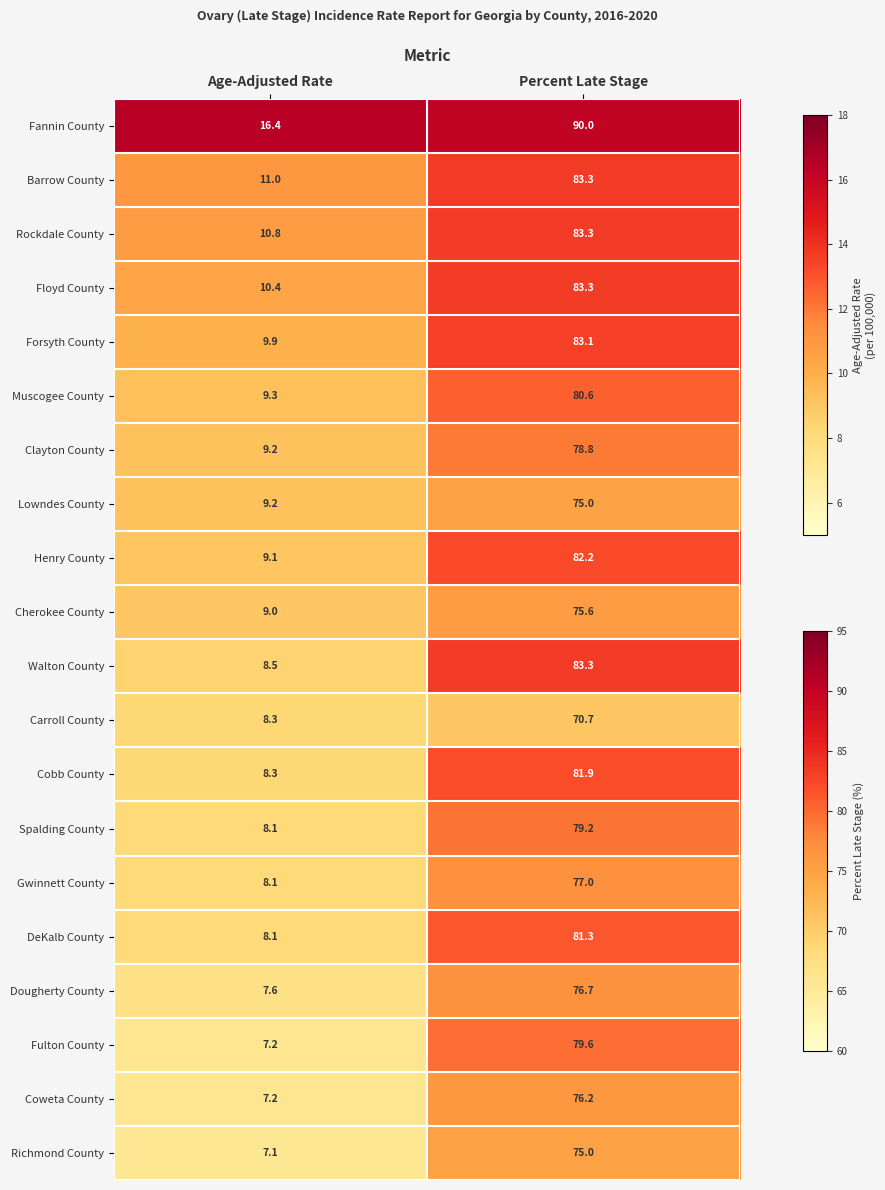

At how many categories does at least one series exceed 0?

2